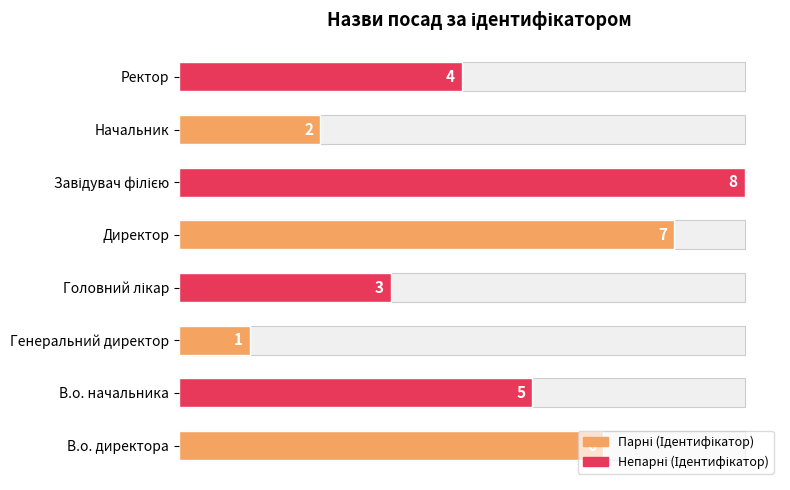

Are the bars horizontal?

Yes